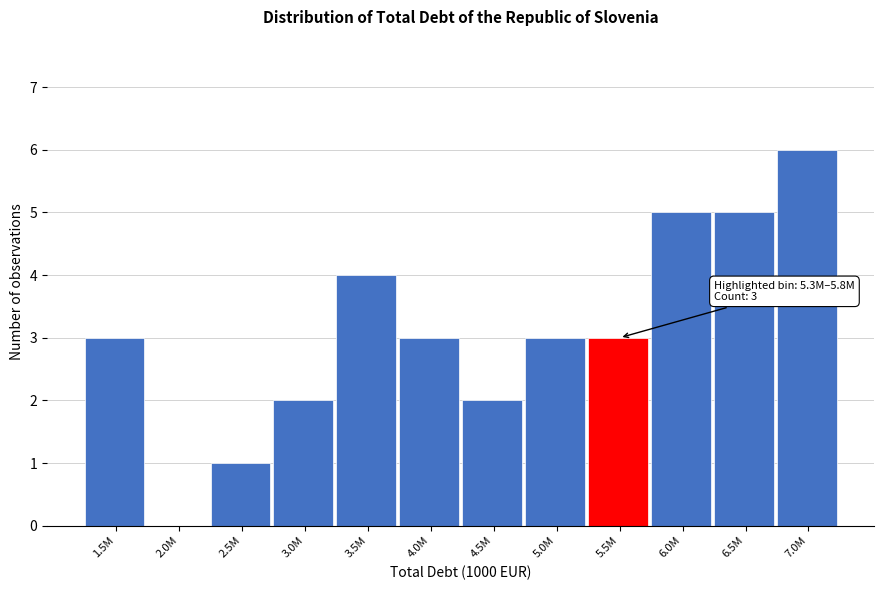

Reading left to right, transcribe all the data shown in this chart.

1.5M=3	2.0M=0	2.5M=1	3.0M=2	3.5M=4	4.0M=3	4.5M=2	5.0M=3	5.5M=3	6.0M=5	6.5M=5	7.0M=6